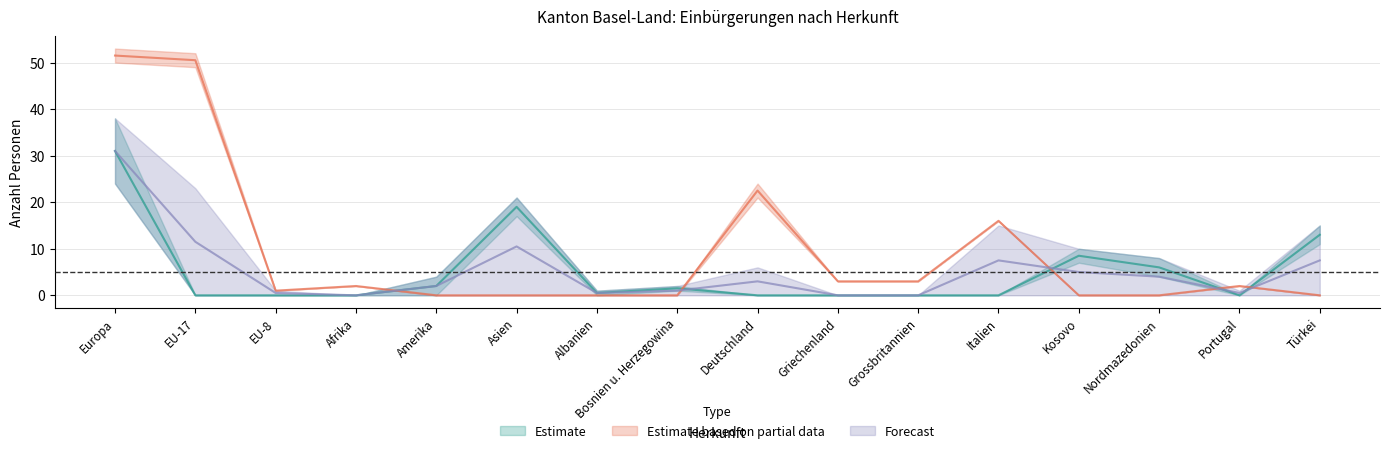

At which category is the sum across all series the highest?

Europa